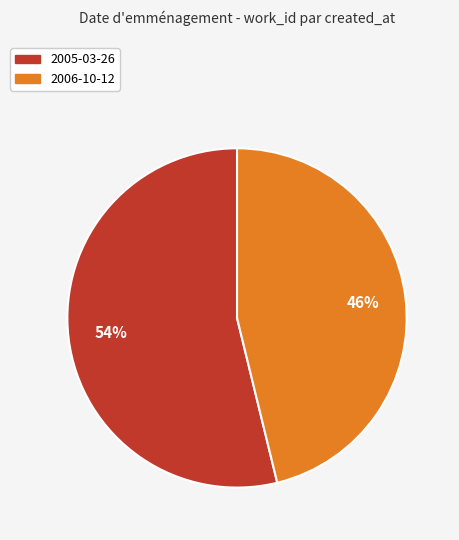

What percentage is the 2006-10-12 slice, to the nearest percent?

46%